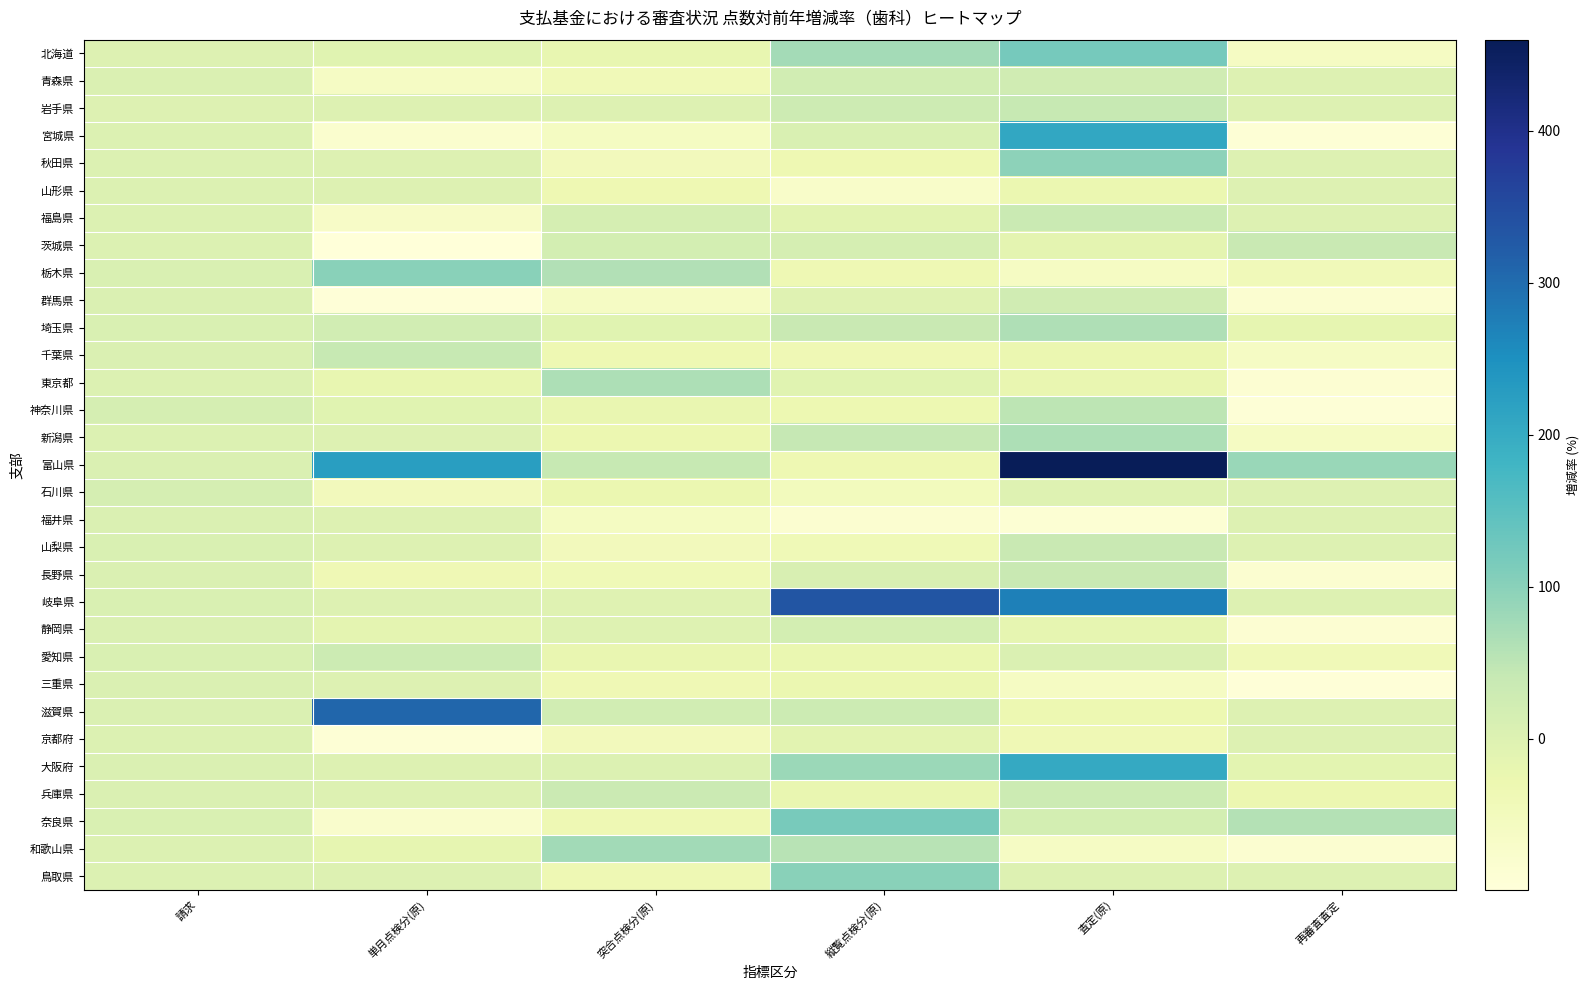

List the series in order of their peak value, lowest first.

山形県, 京都府, 福井県, 三重県, 石川県, 静岡県, 青森県, 群馬県, 愛知県, 兵庫県, 福島県, 山梨県, 茨城県, 長野県, 岩手県, 千葉県, 神奈川県, 埼玉県, 東京都, 新潟県, 和歌山県, 秋田県, 栃木県, 鳥取県, 奈良県, 北海道, 大阪府, 宮城県, 滋賀県, 岐阜県, 富山県